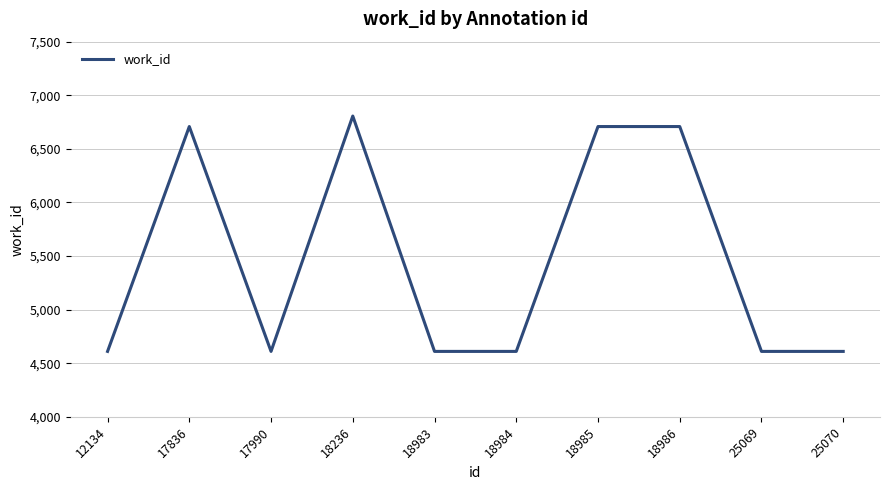

What value does the data have at 17990?

4610